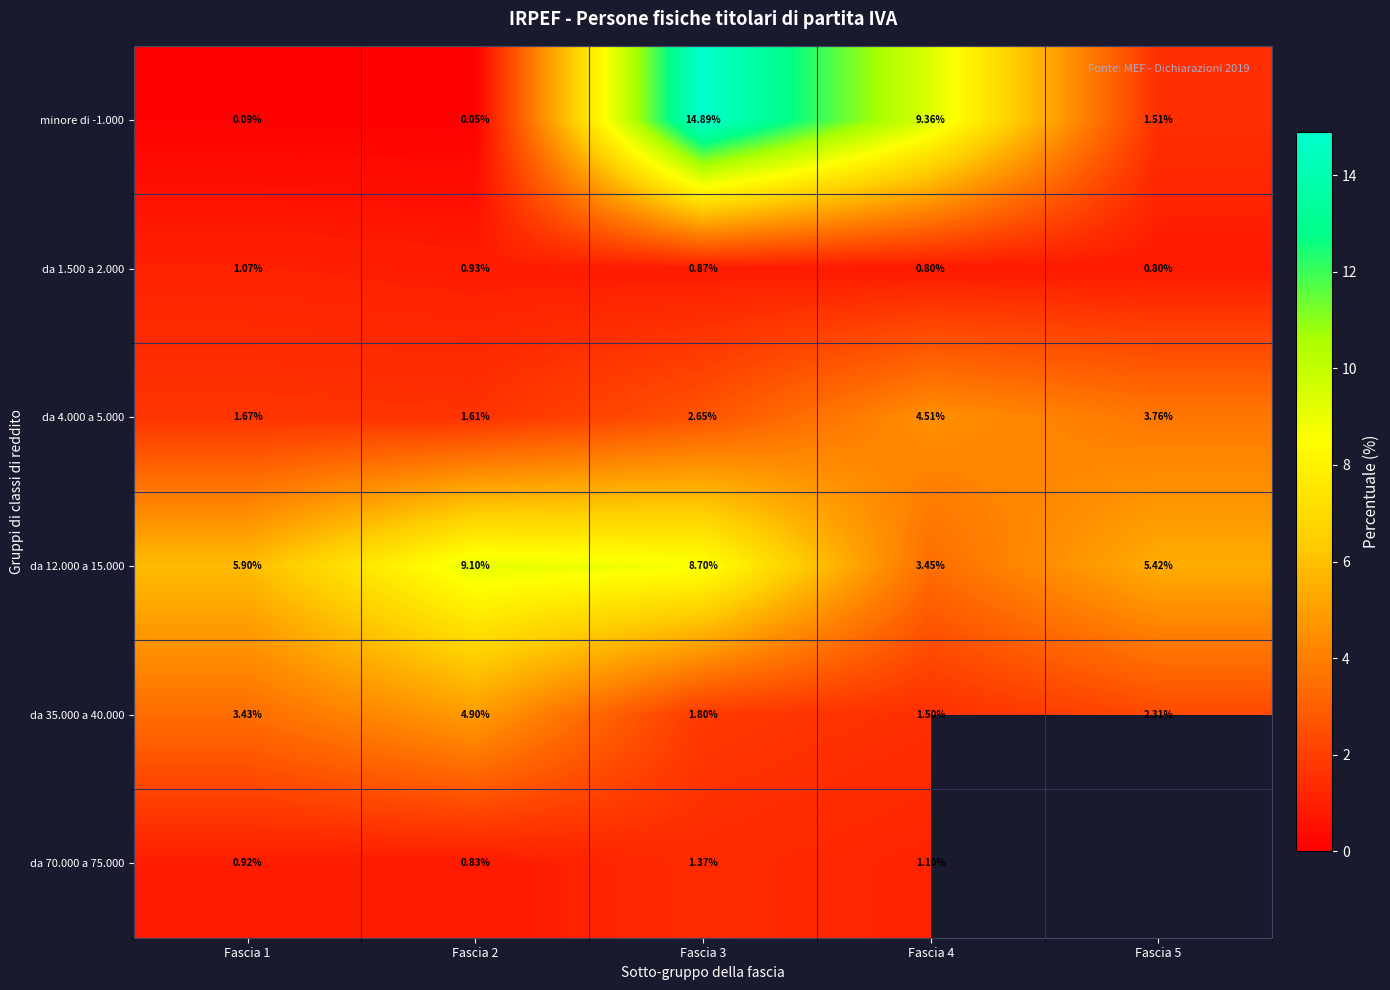

Is it true that da 4.000 a 5.000 equals 4.5 at Fascia 4?

True